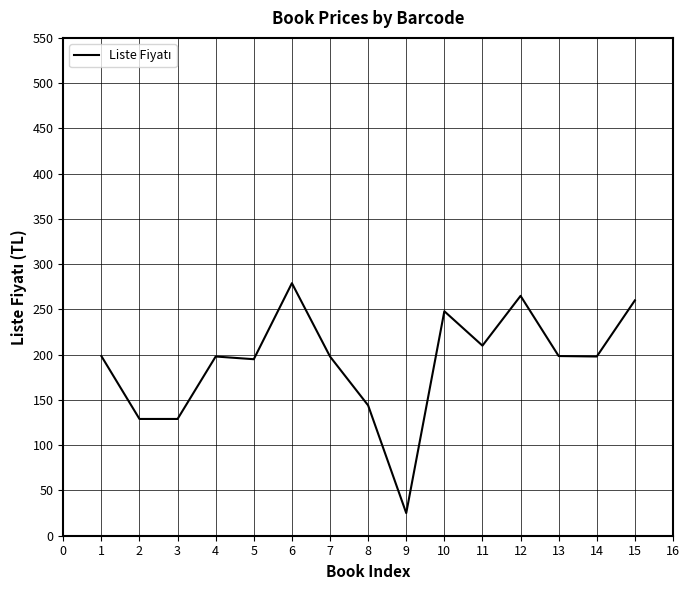

True or false: the data shows 72.7 at 1.

False